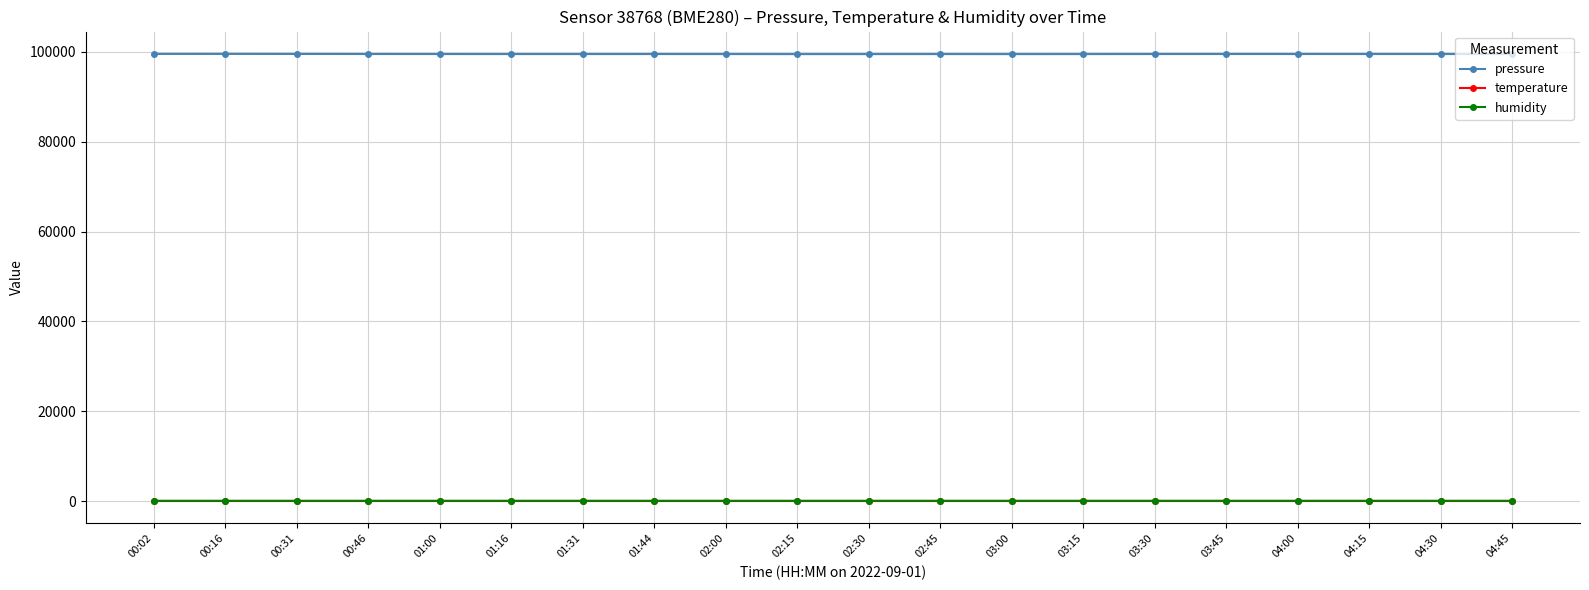

True or false: temperature has a value of 21.5 at 01:00.

True